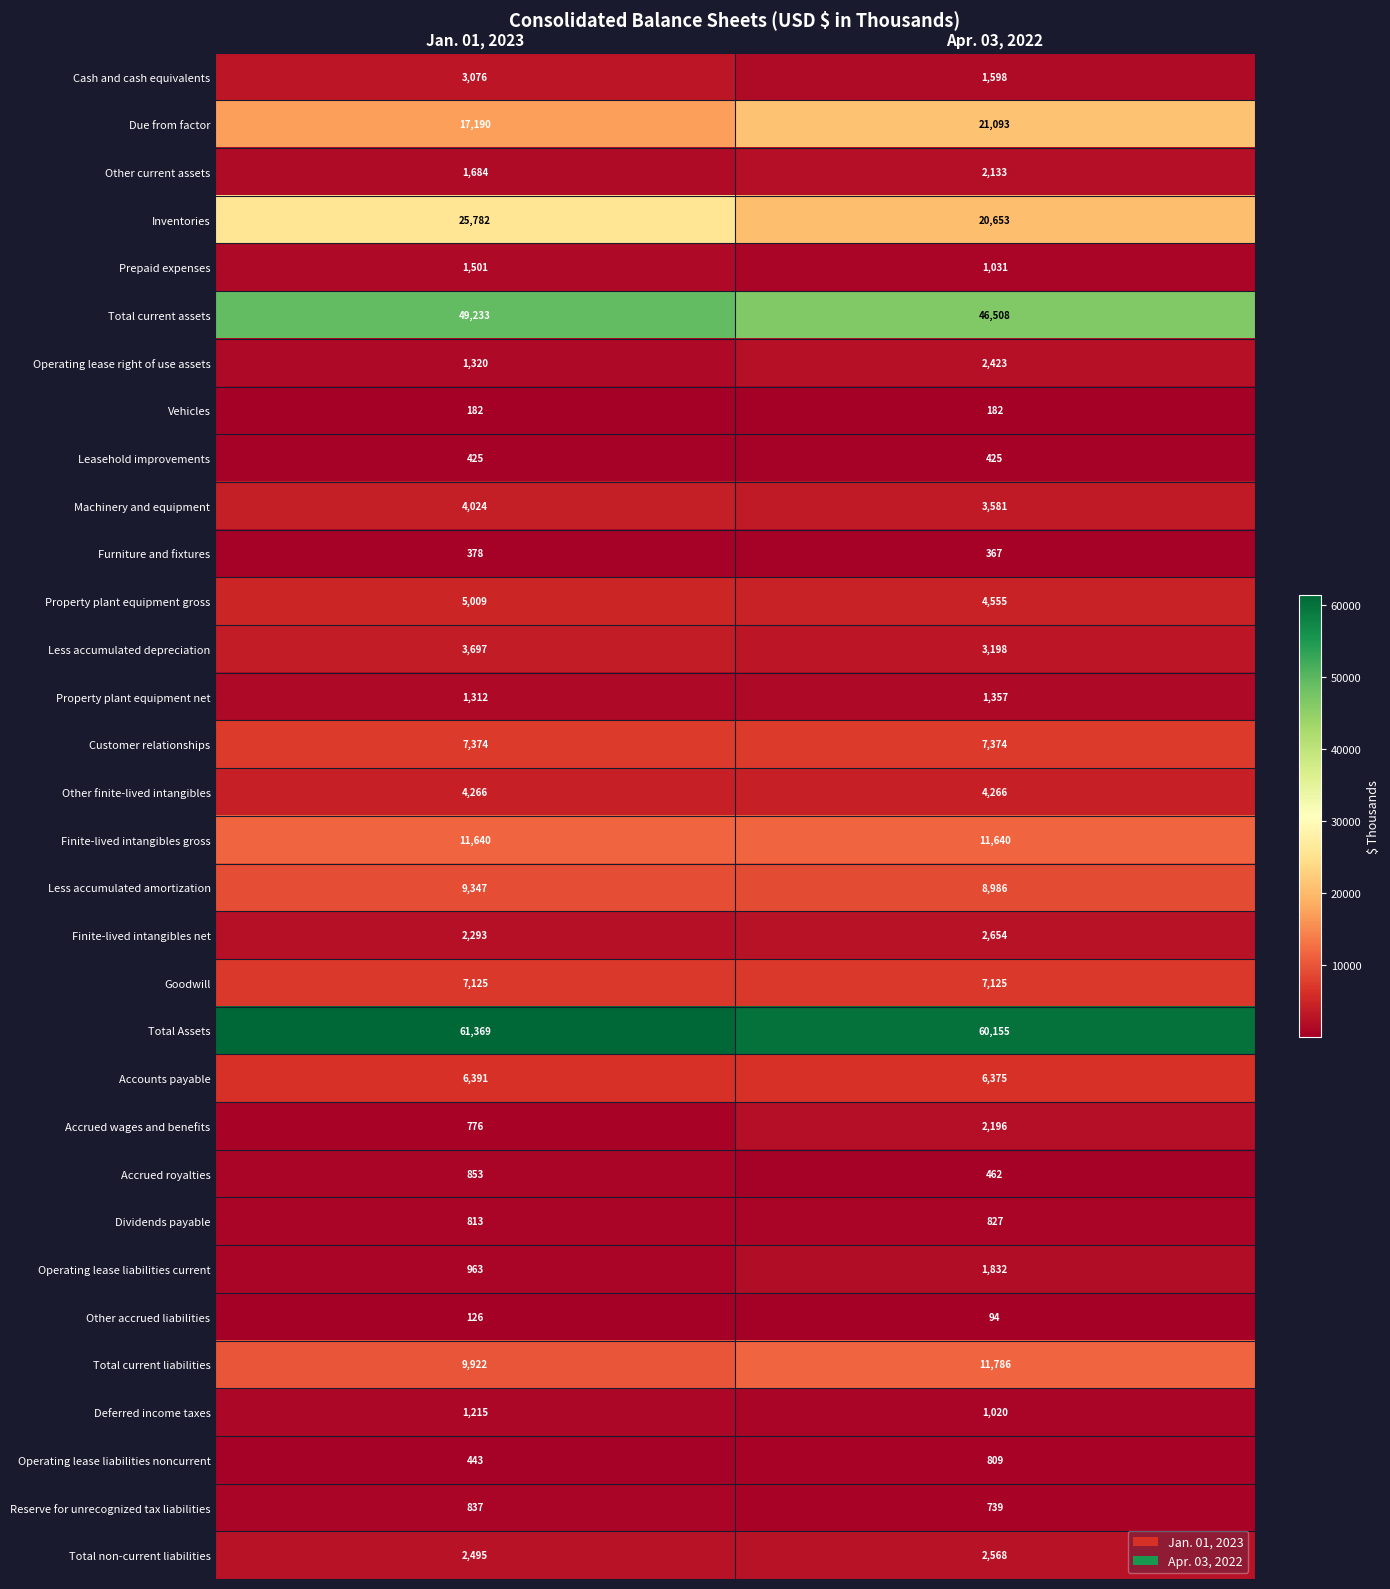

Read the Cash and cash equivalents value at Jan. 01, 2023, to the nearest 10.

3080